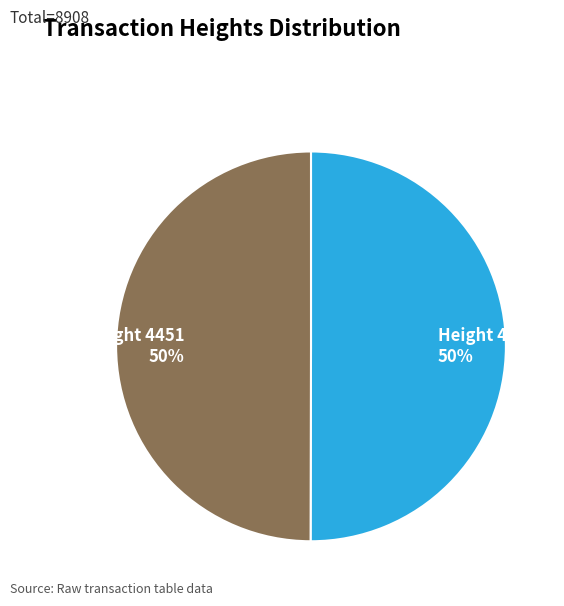

Count the number of slices in the pie.

2